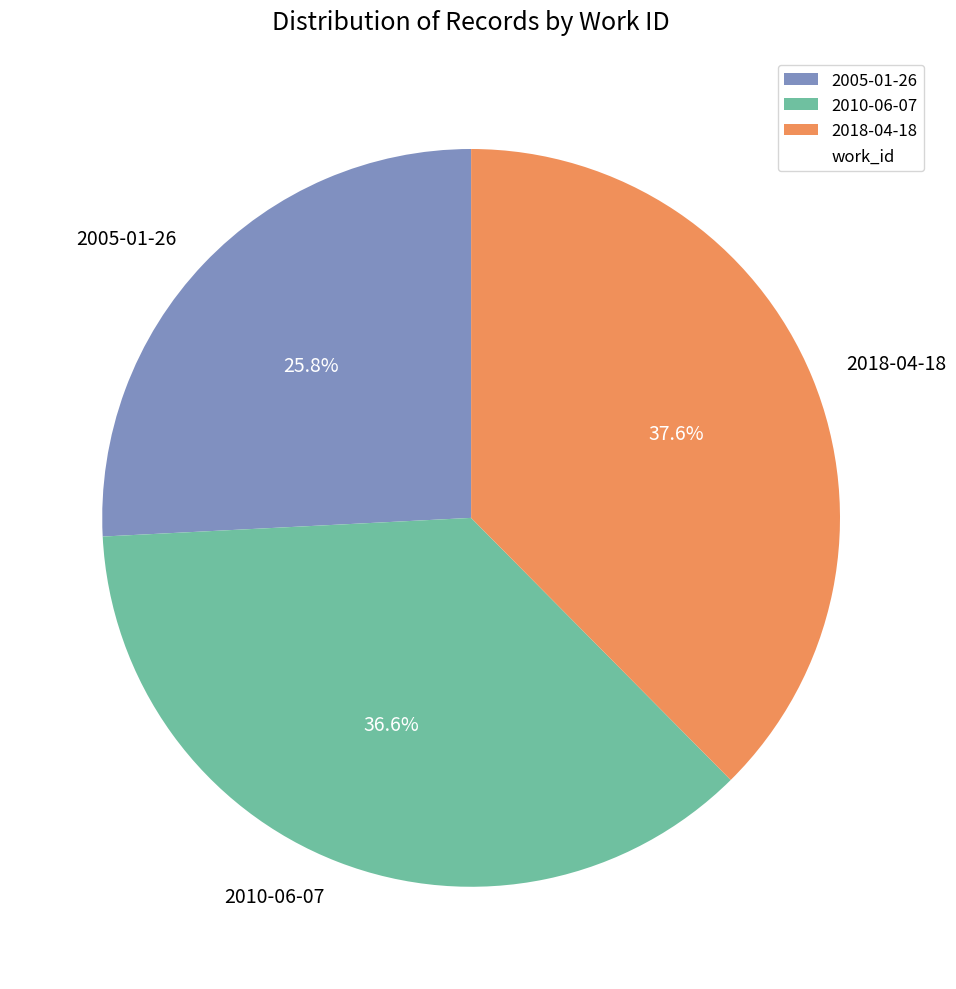

Does 2005-01-26 represent more than half of the total?

No